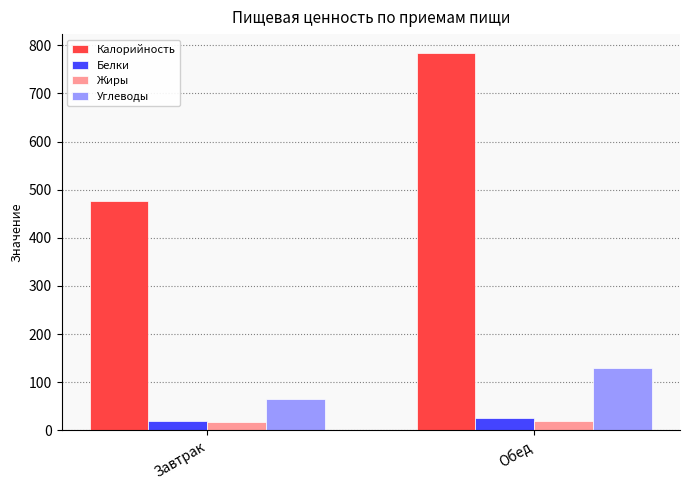

What is the sum of all Белки values?

44.3